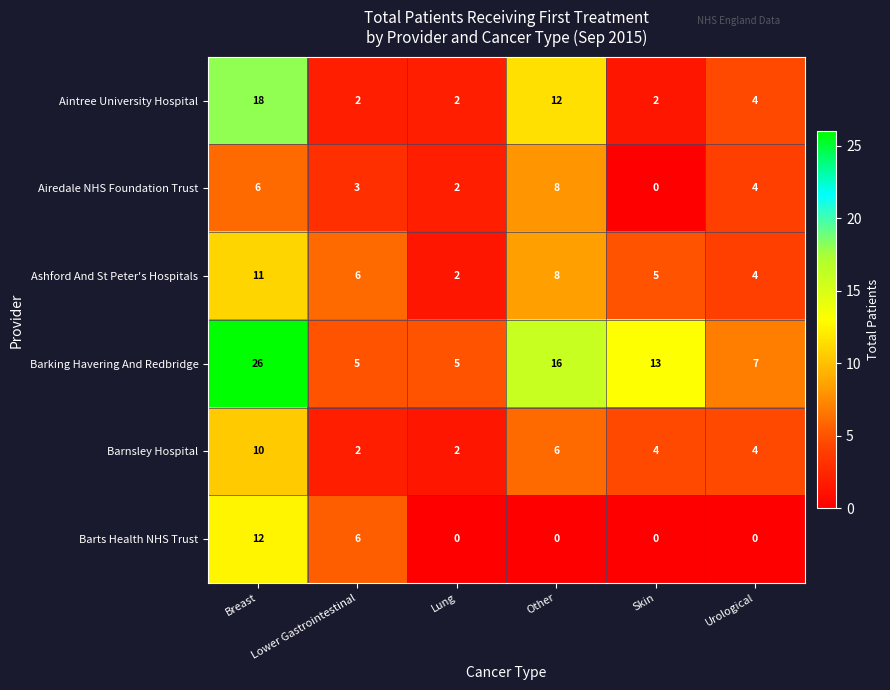

What is the greatest value displayed?

26